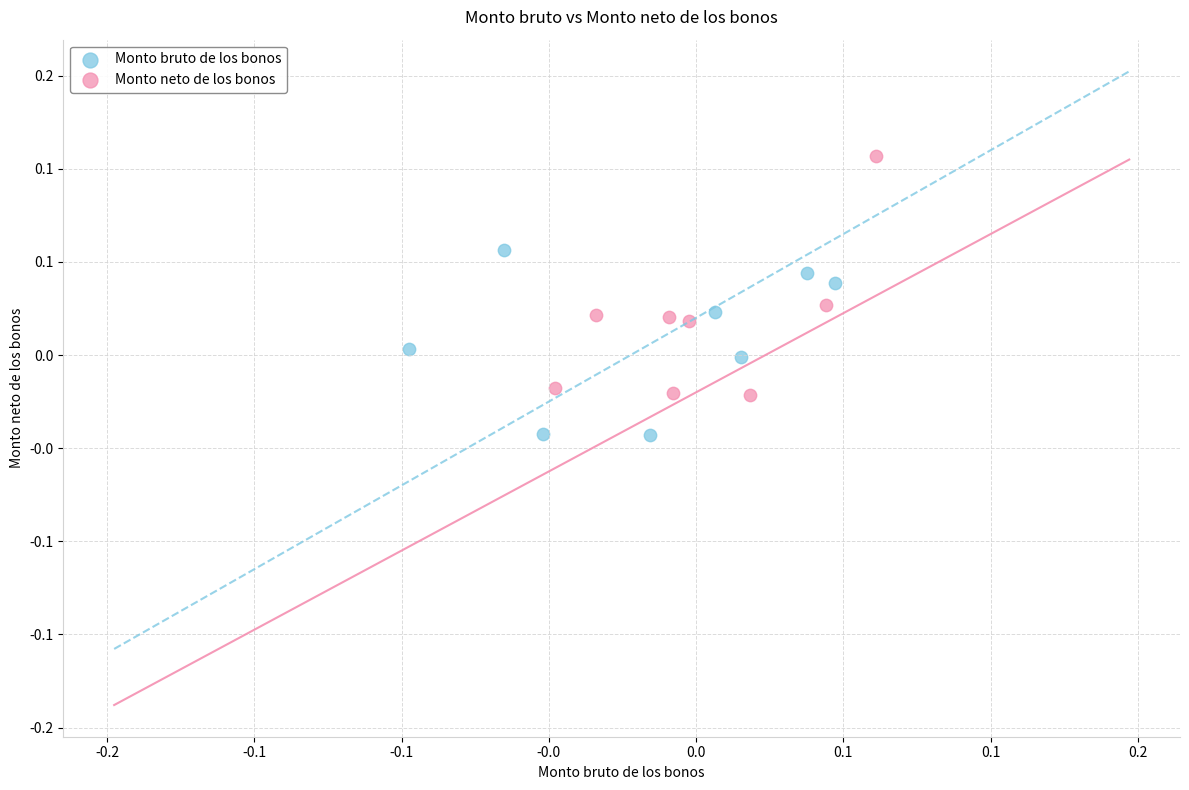

What are all the series names shown in the legend?

Monto bruto de los bonos, Monto neto de los bonos